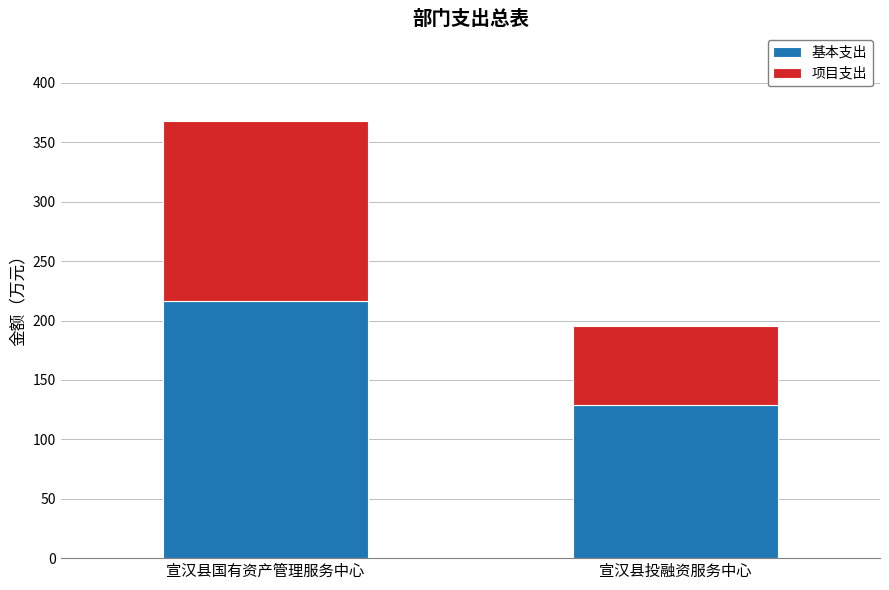

At which category is the sum across all series the highest?

宣汉县国有资产管理服务中心